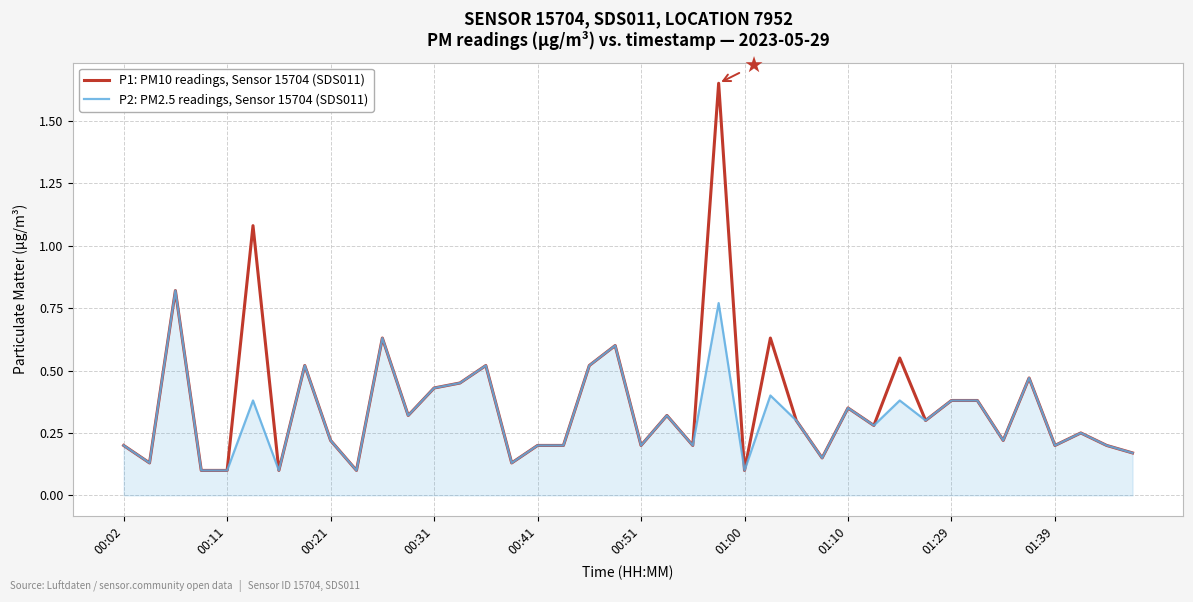

Rank the series by their maximum value, from highest to lowest.

P1: PM10 readings, Sensor 15704 (SDS011), P2: PM2.5 readings, Sensor 15704 (SDS011)